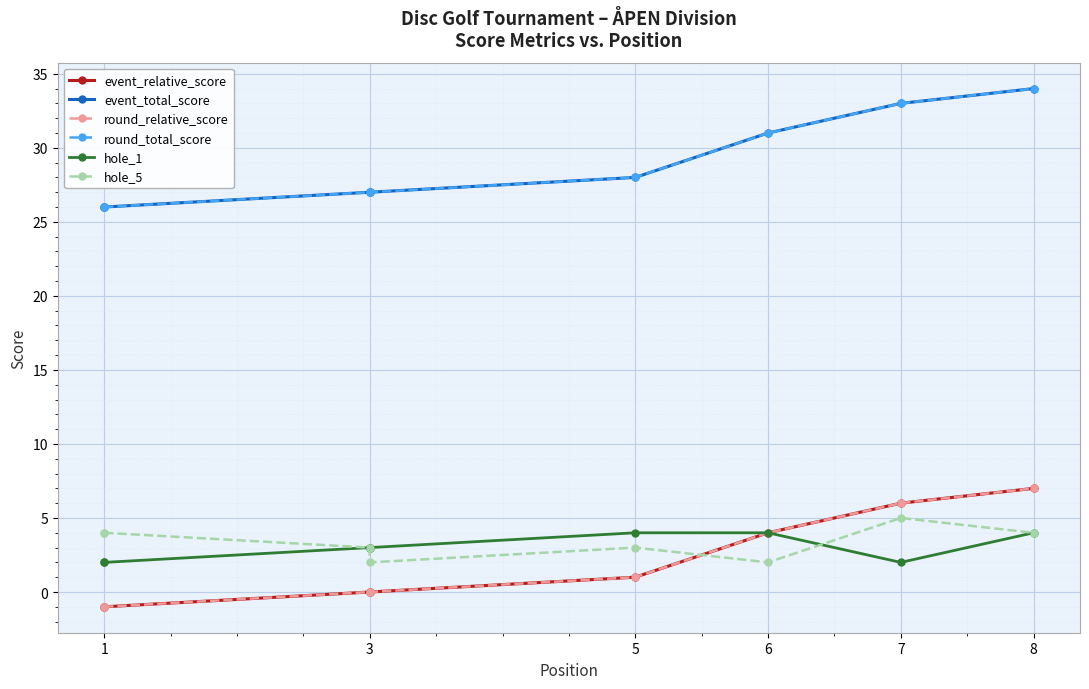

What is the highest value of the round_relative_score series?

7